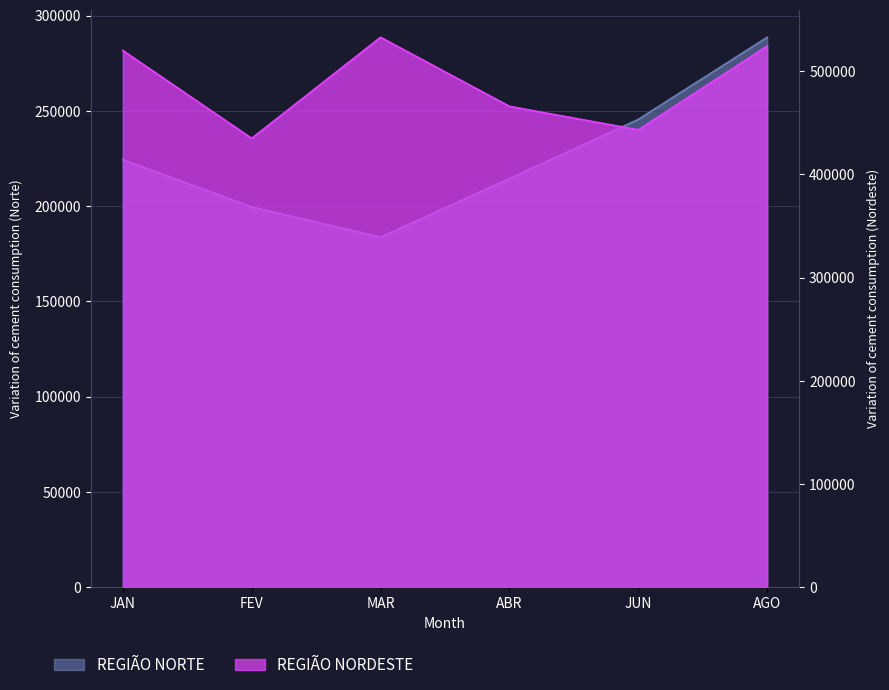

Reading left to right, transcribe all the data shown in this chart.

REGIÃO NORTE: 224410.0	199573.9	183720.0	214467.4	245502.3	288579.4
REGIÃO NORDESTE: 520051.0	434923.0	532813.0	465941.0	443187.0	524333.0